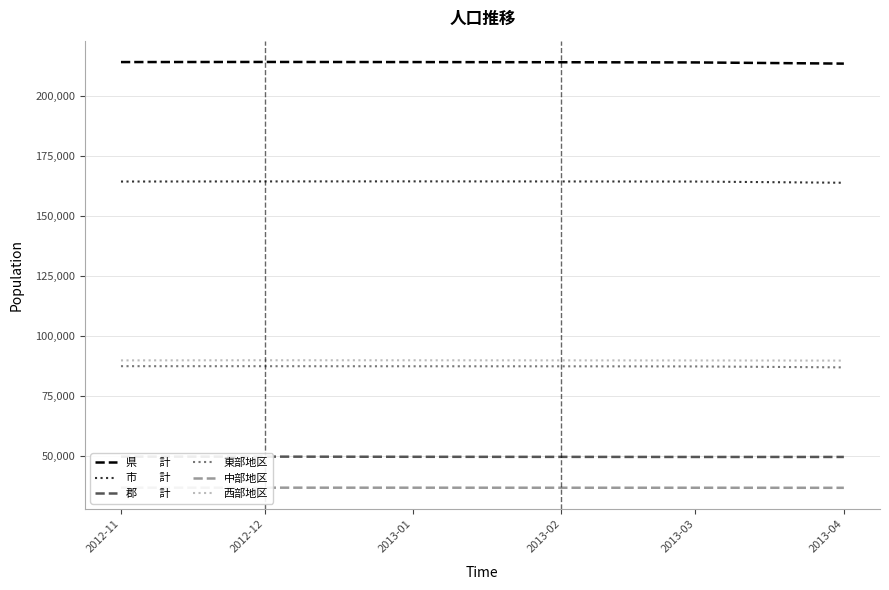

True or false: 郡　　計 has a value of 49664 at 2013-02.

True